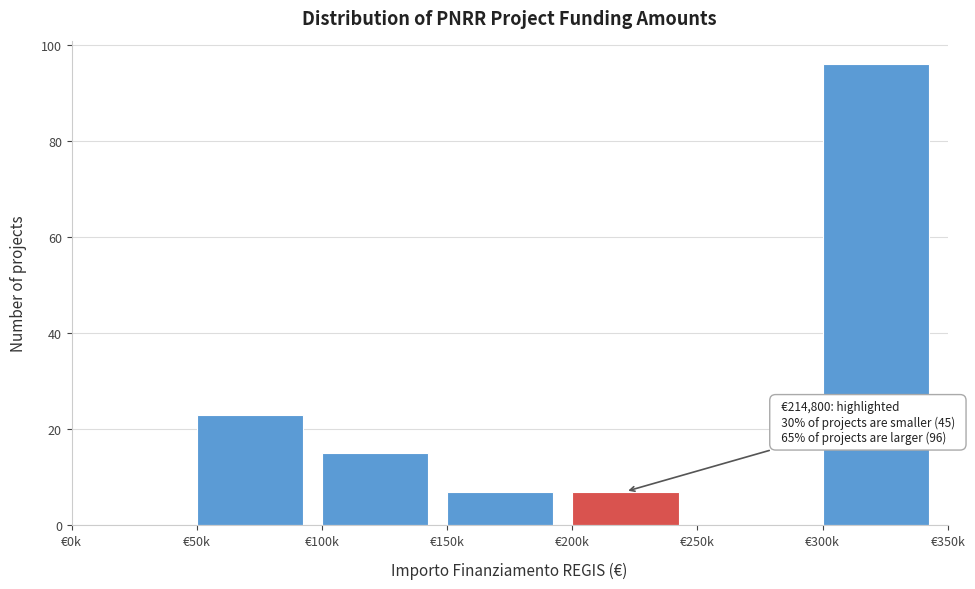

Reading left to right, transcribe all the data shown in this chart.

€0k=0	€50k=23	€100k=15	€150k=7	€200k=7	€250k=0	€300k=96